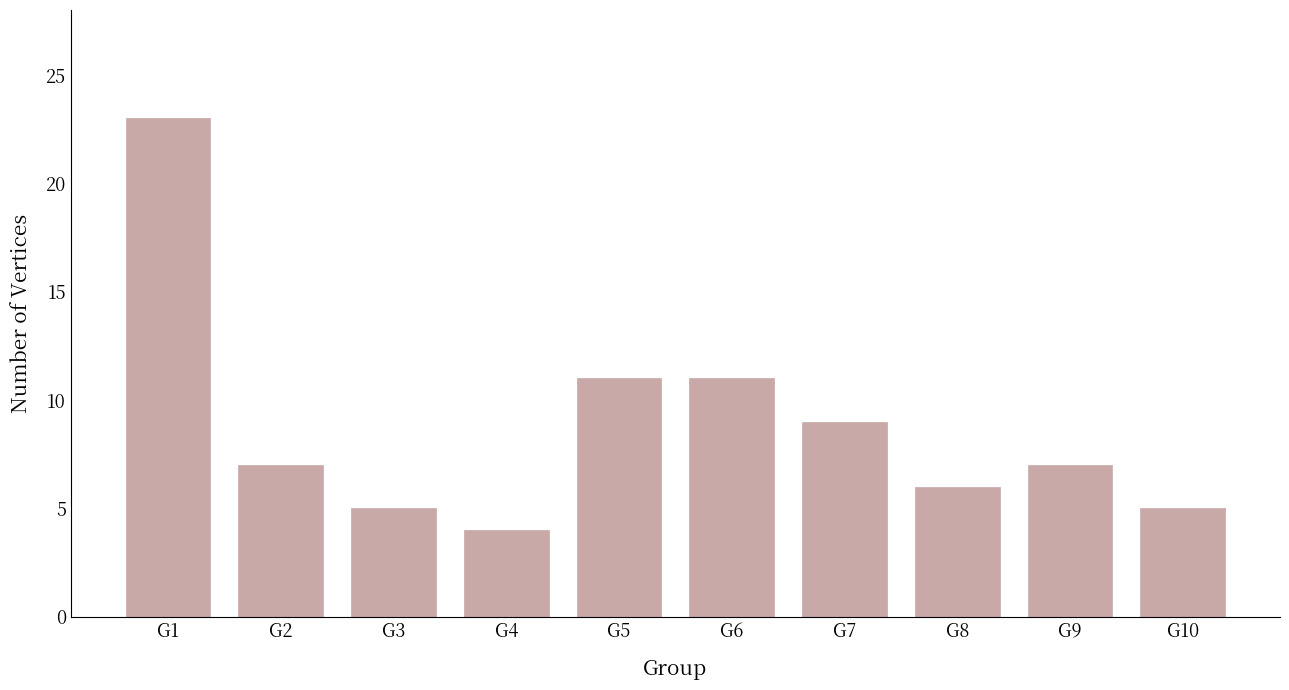

The value at G4 is 4. True or false?

True